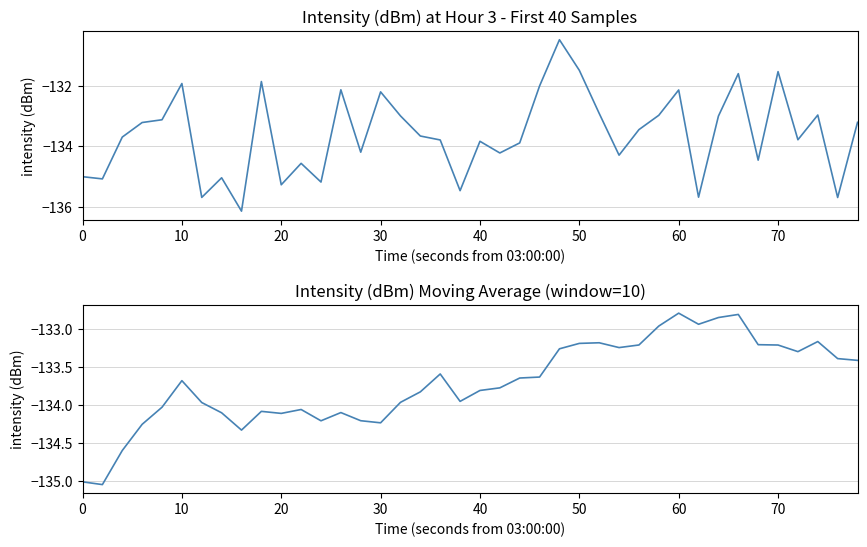

Which series has the widest spread of values?

intensity(dBm)